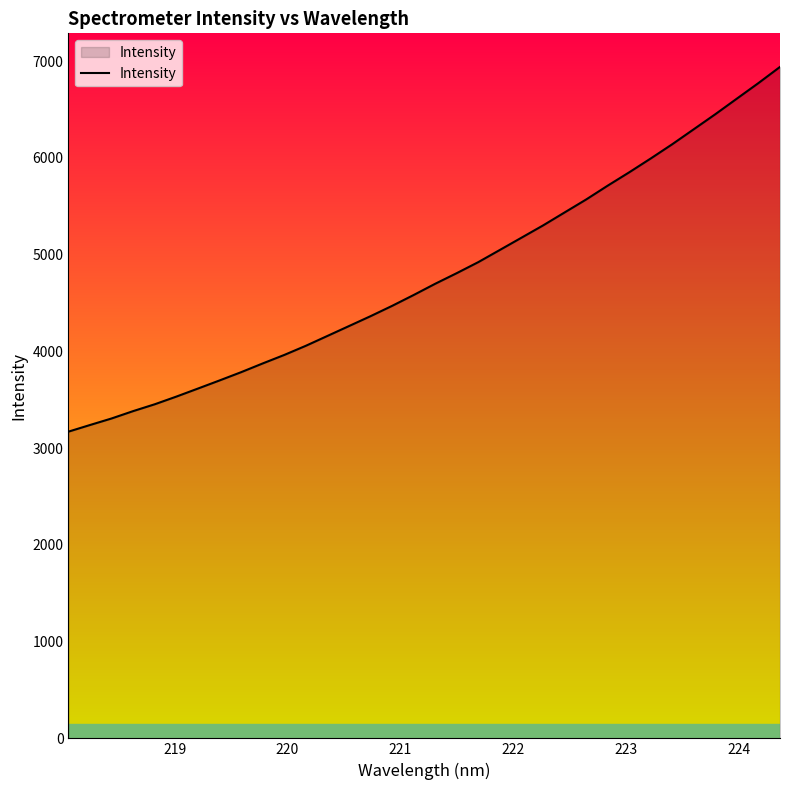

What is the greatest value displayed?

6941.7